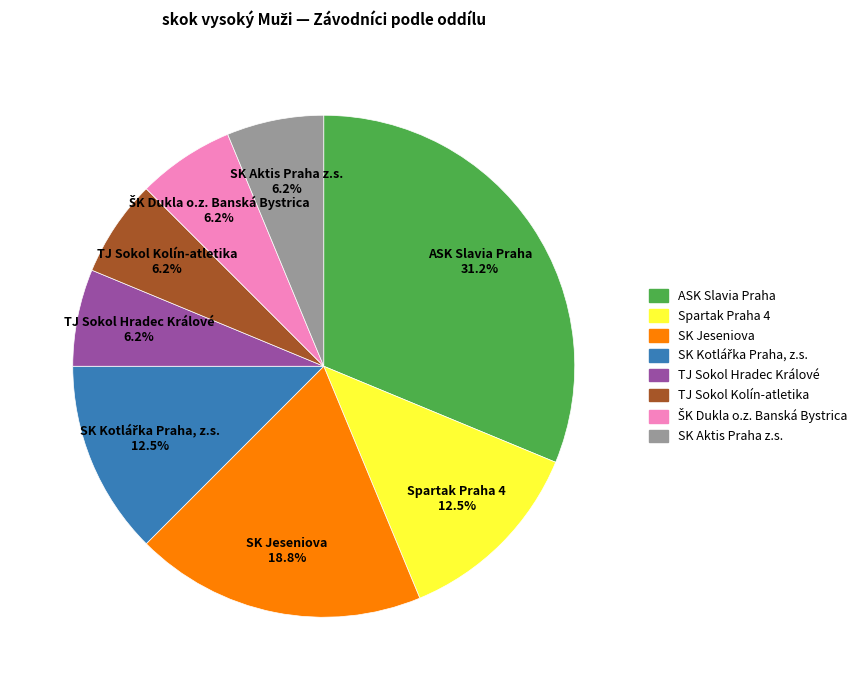

True or false: TJ Sokol Hradec Králové accounts for 1% of the total.

False